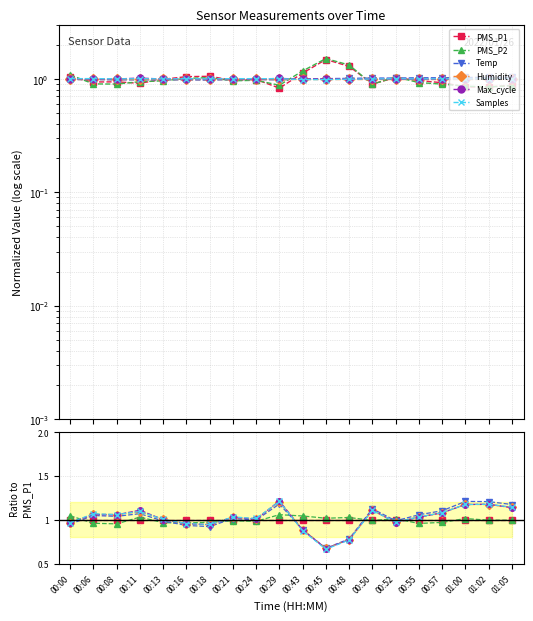

What is the sum of the PMS_P1 values at 00:11 and 01:02?

2.0